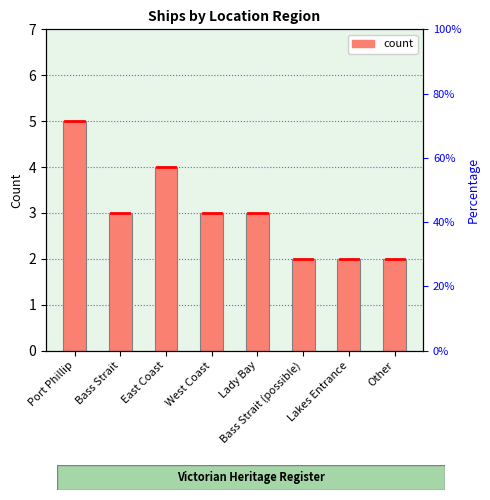

What is the difference between the second highest and minimum values?

2